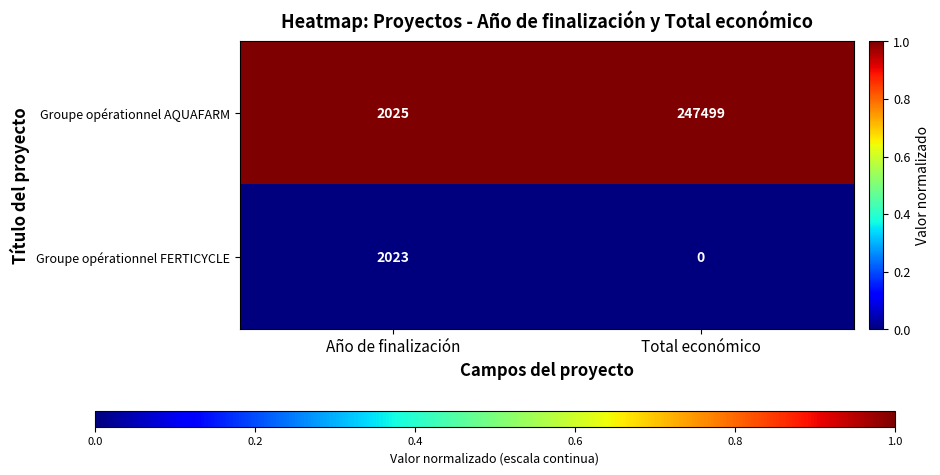

At how many categories does at least one series exceed 0?

2